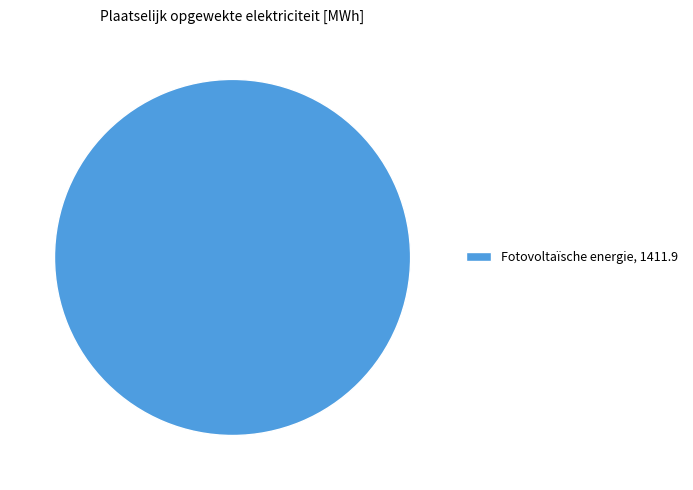

Rank the categories by value from highest to lowest.

Fotovoltaïsche energie, 1411.9